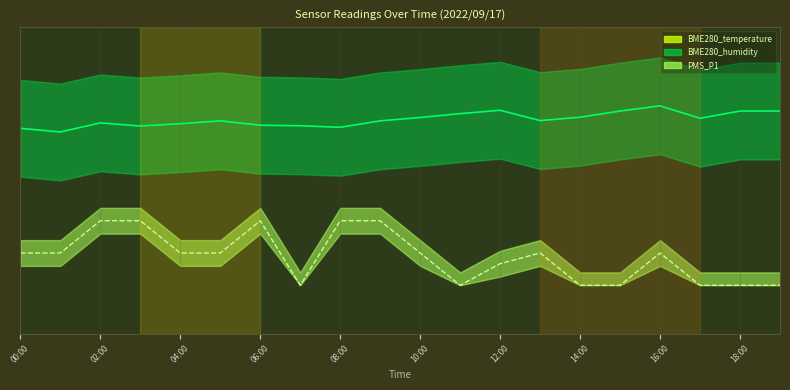

Is the value of BME280_temperature at 00:00 greater than the value of BME280_humidity at 01:00?

Yes